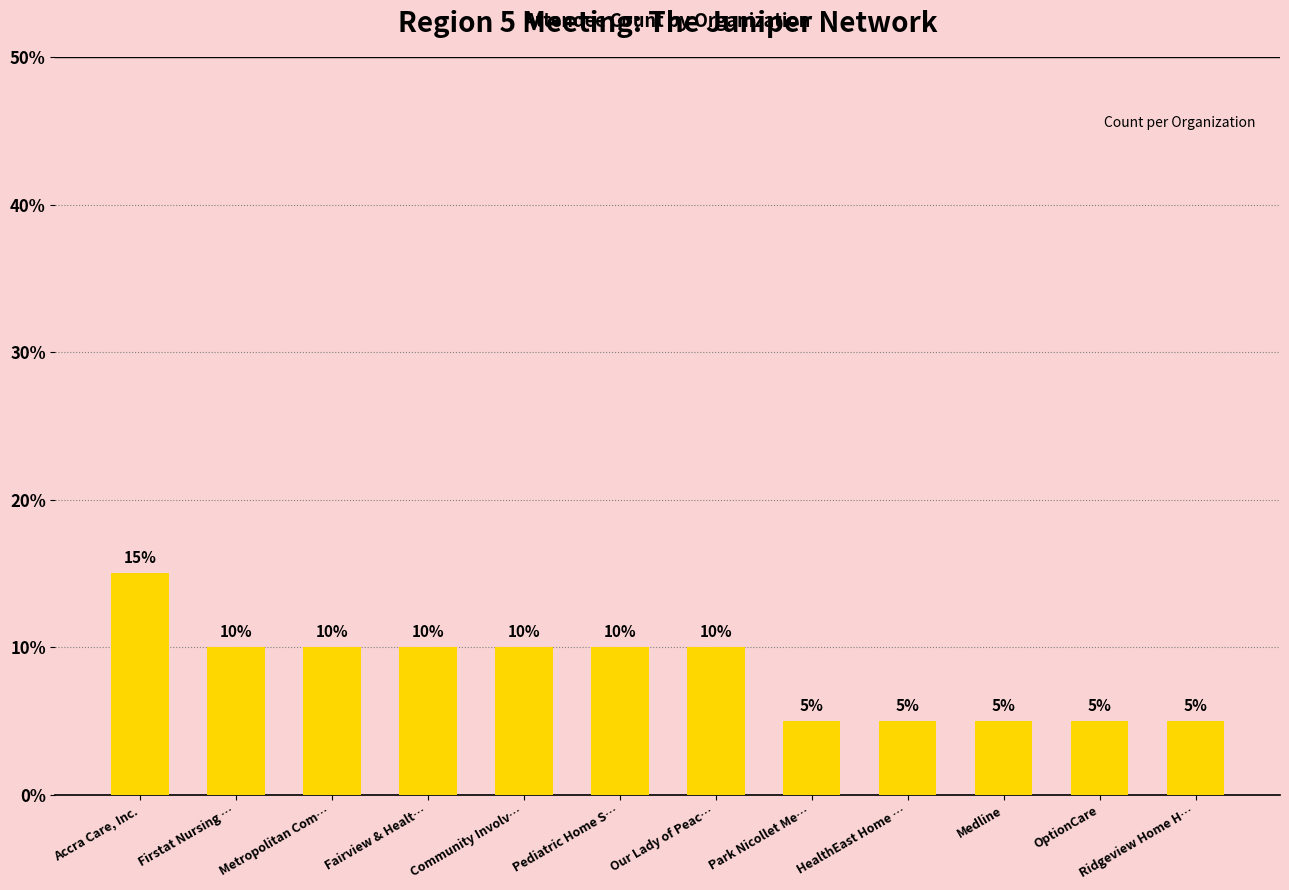

Are the bars horizontal?

No